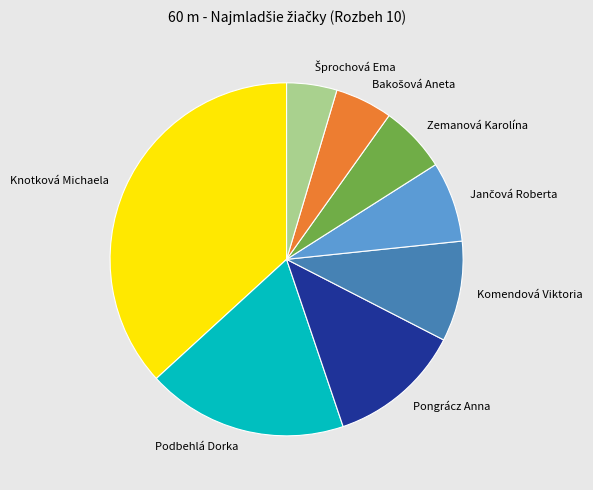

What is the largest slice in the pie chart?

Knotková Michaela